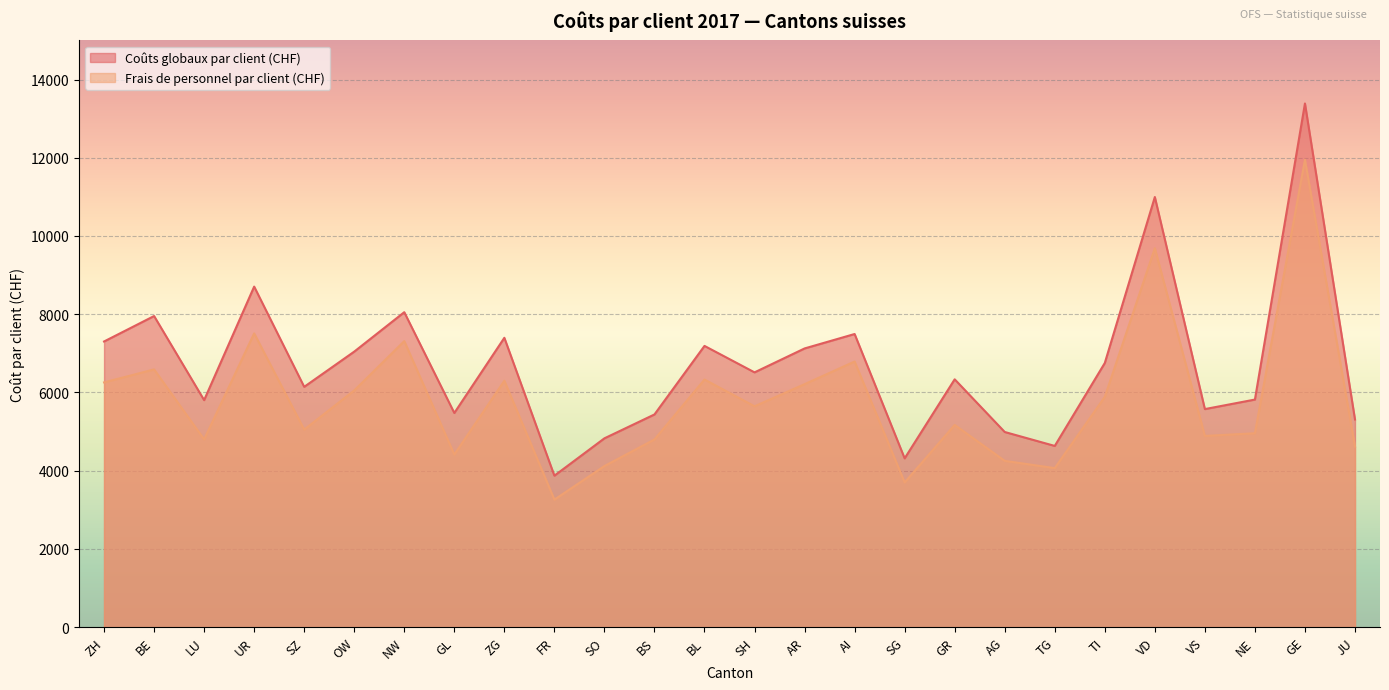

What is the difference between the maximum and minimum values in the Coûts globaux par client (CHF) series?

9513.6